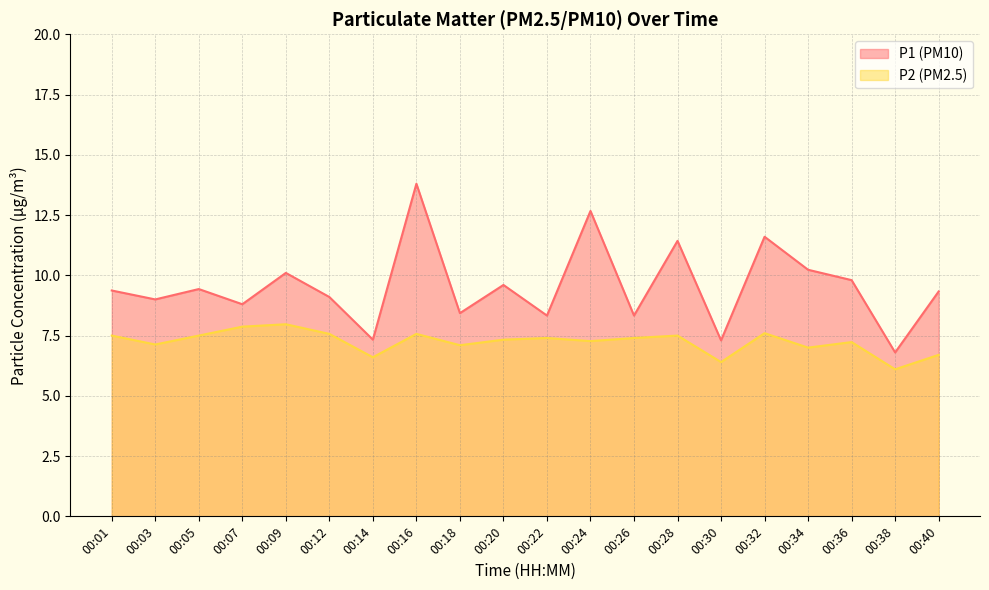

The value of P1 at 00:09 is 10.1. True or false?

True